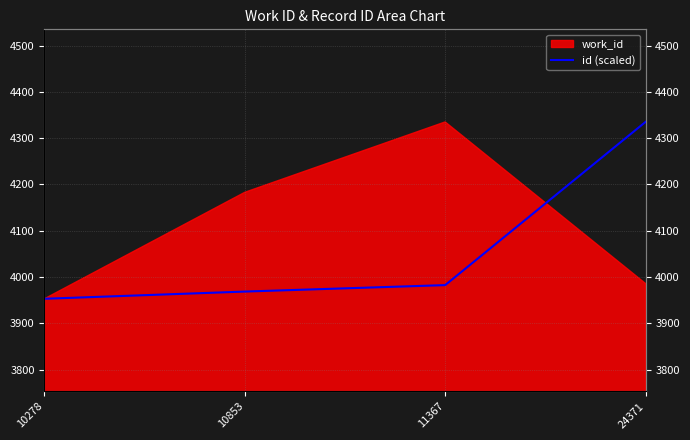

List the labels in order of value, largest first.

24371, 11367, 10853, 10278